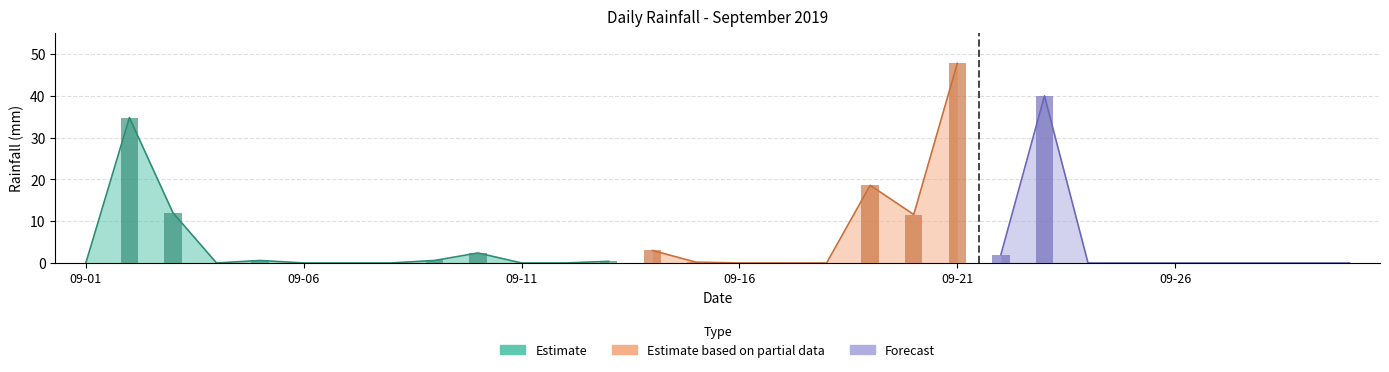

What is the greatest value displayed?

47.8